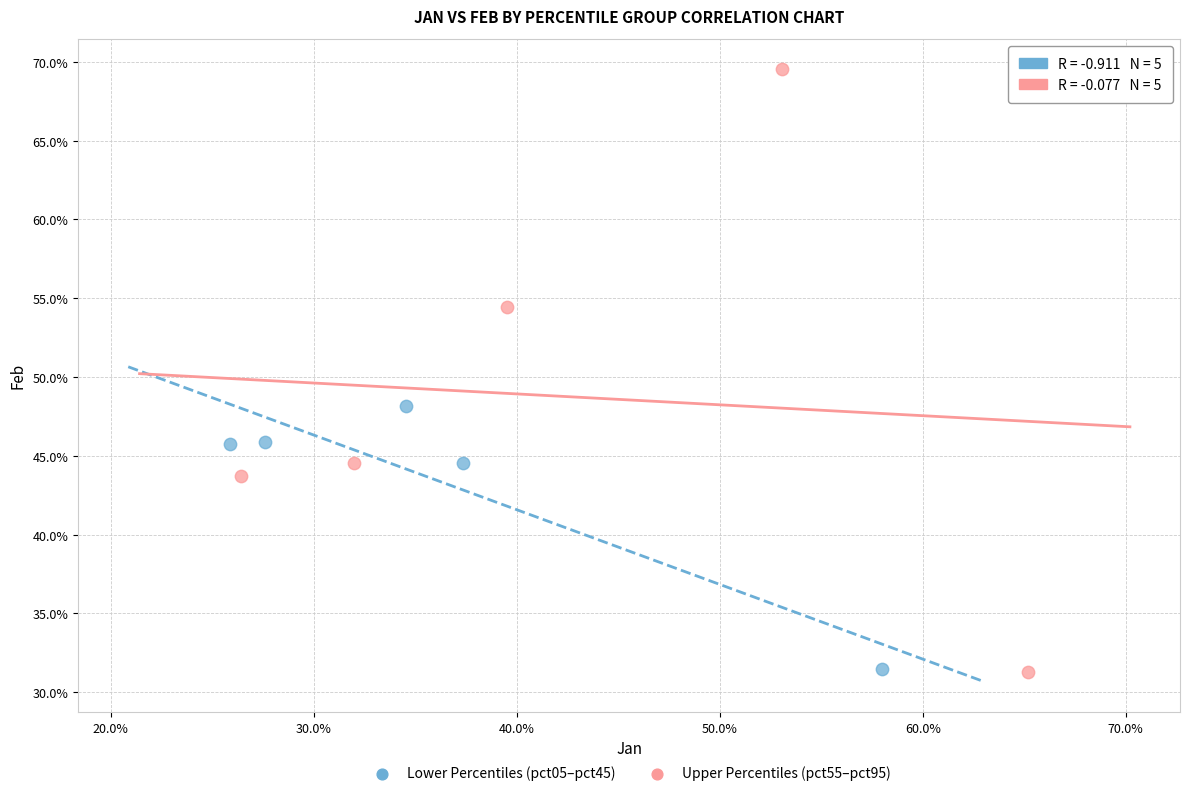

What are all the series names shown in the legend?

Lower Percentiles (pct05–pct45), Upper Percentiles (pct55–pct95)